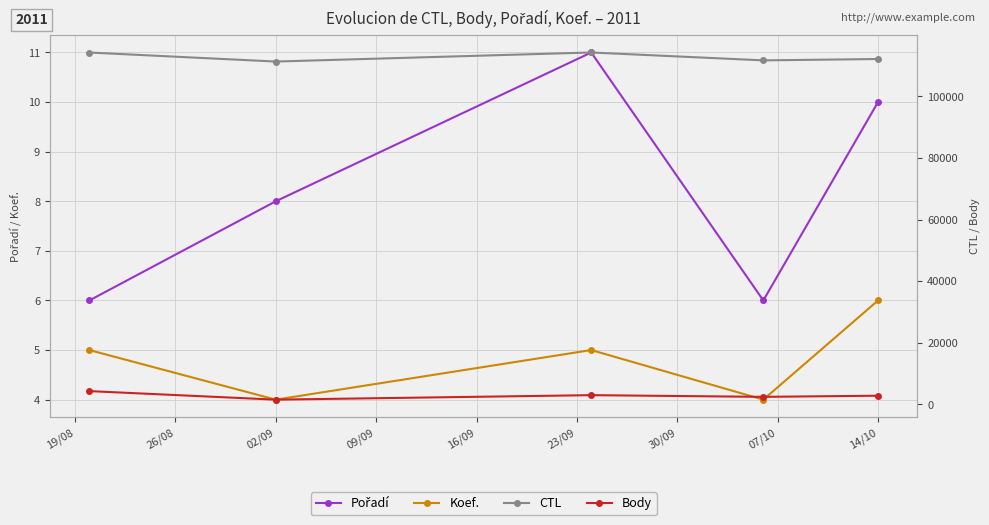

Is this an area chart (filled region under the line)?

No